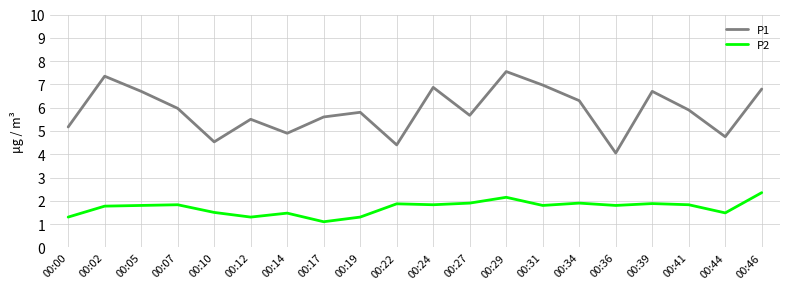

Does the chart have visible grid lines?

Yes